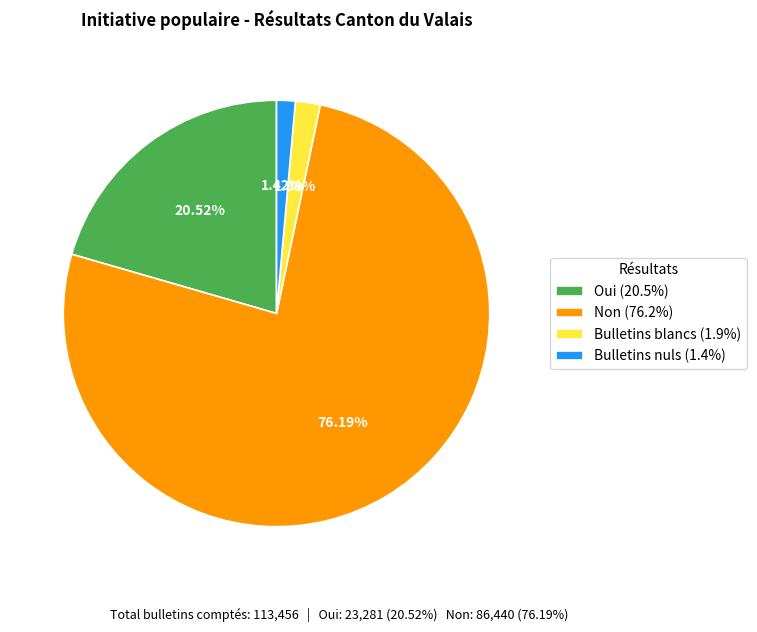

To the nearest percent, what is the average slice percentage?

25%